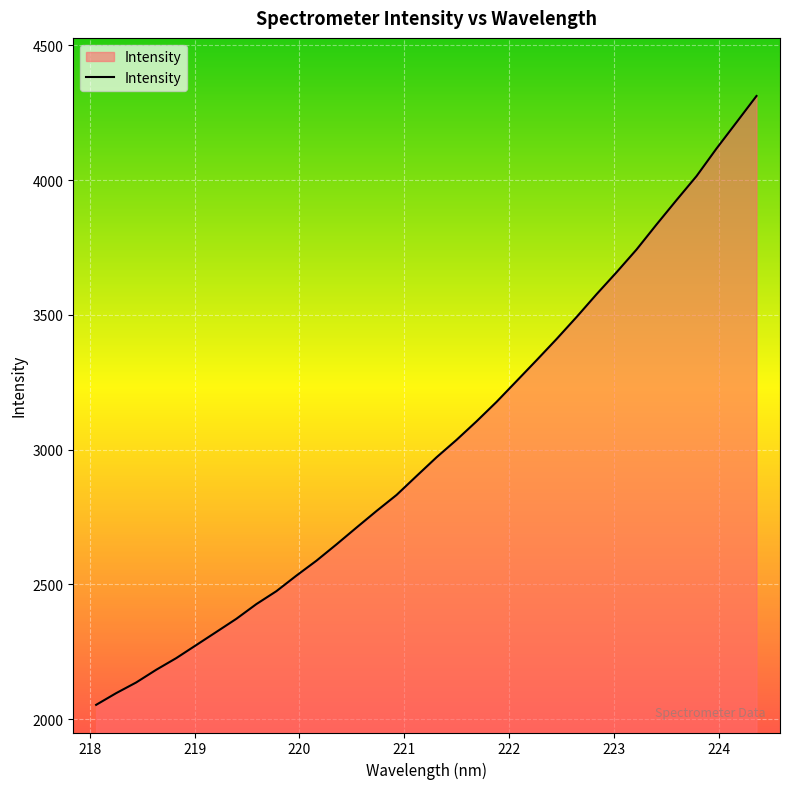

True or false: there are more than 2 points higher than both neighbors.

False